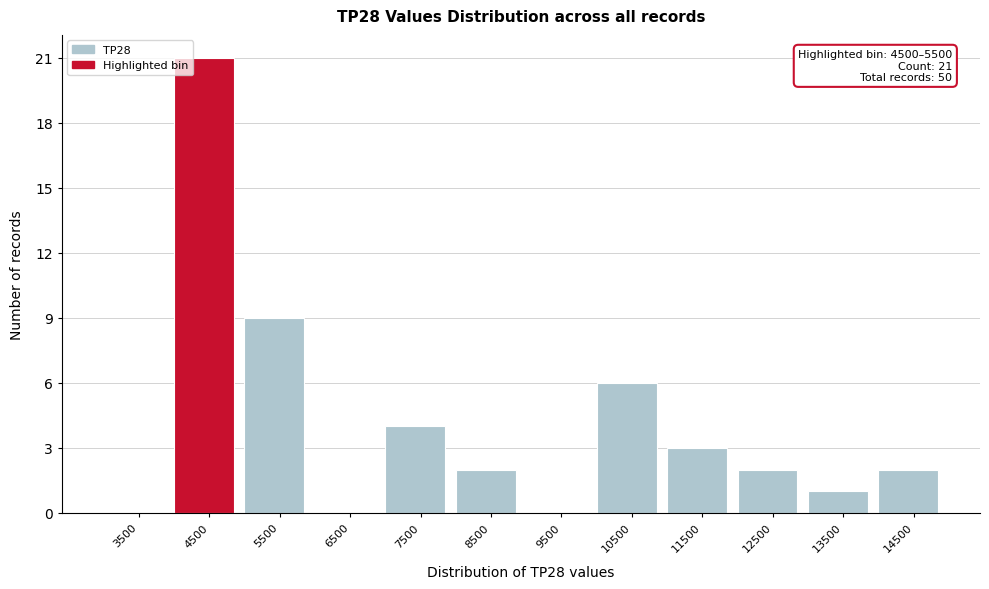

Reading left to right, list all the values displayed in this chart.

3500=0	4500=21	5500=9	6500=0	7500=4	8500=2	9500=0	10500=6	11500=3	12500=2	13500=1	14500=2